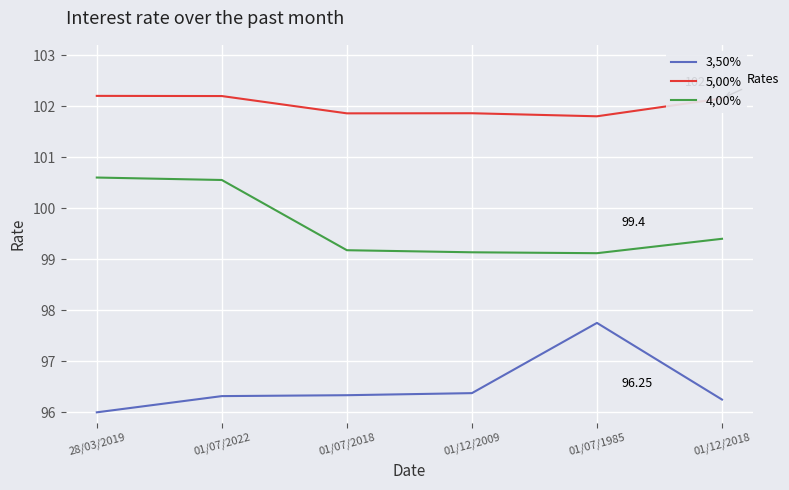

True or false: 3,50% and 5,00% intersect in this chart.

False